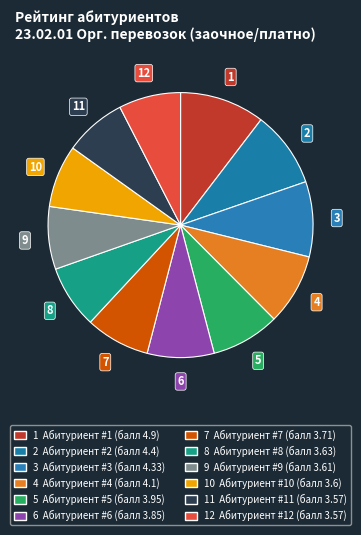

What is the largest slice in the pie chart?

1